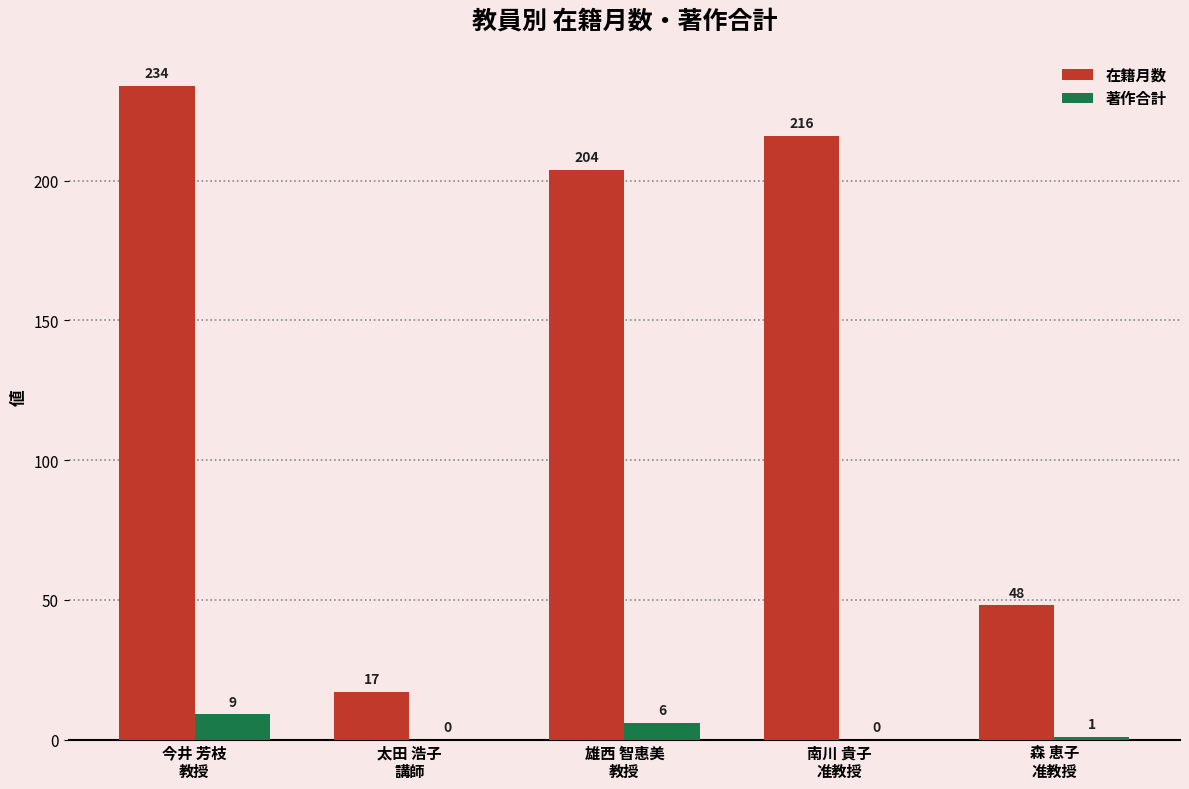

Which series has the largest total across all categories?

在籍月数